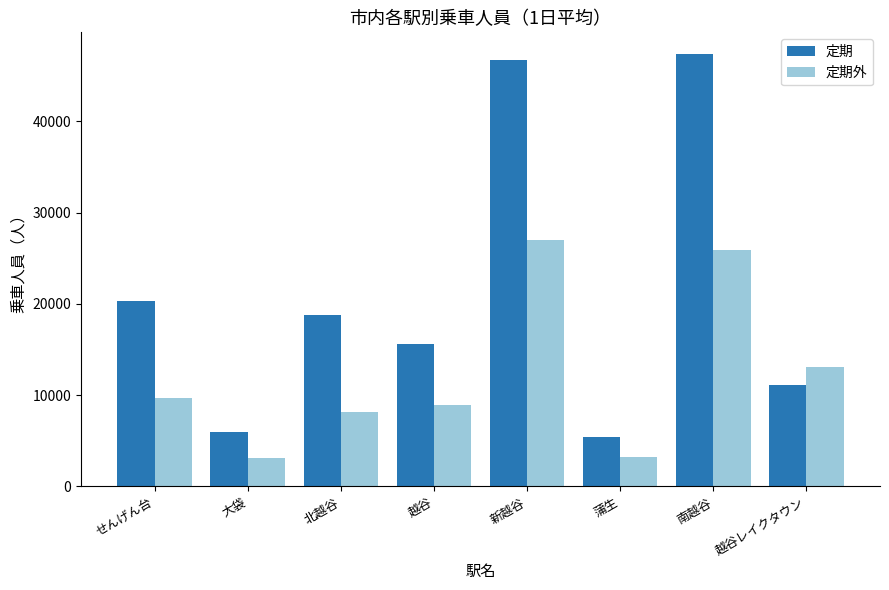

What is the average value of the 定期外 series?

12388